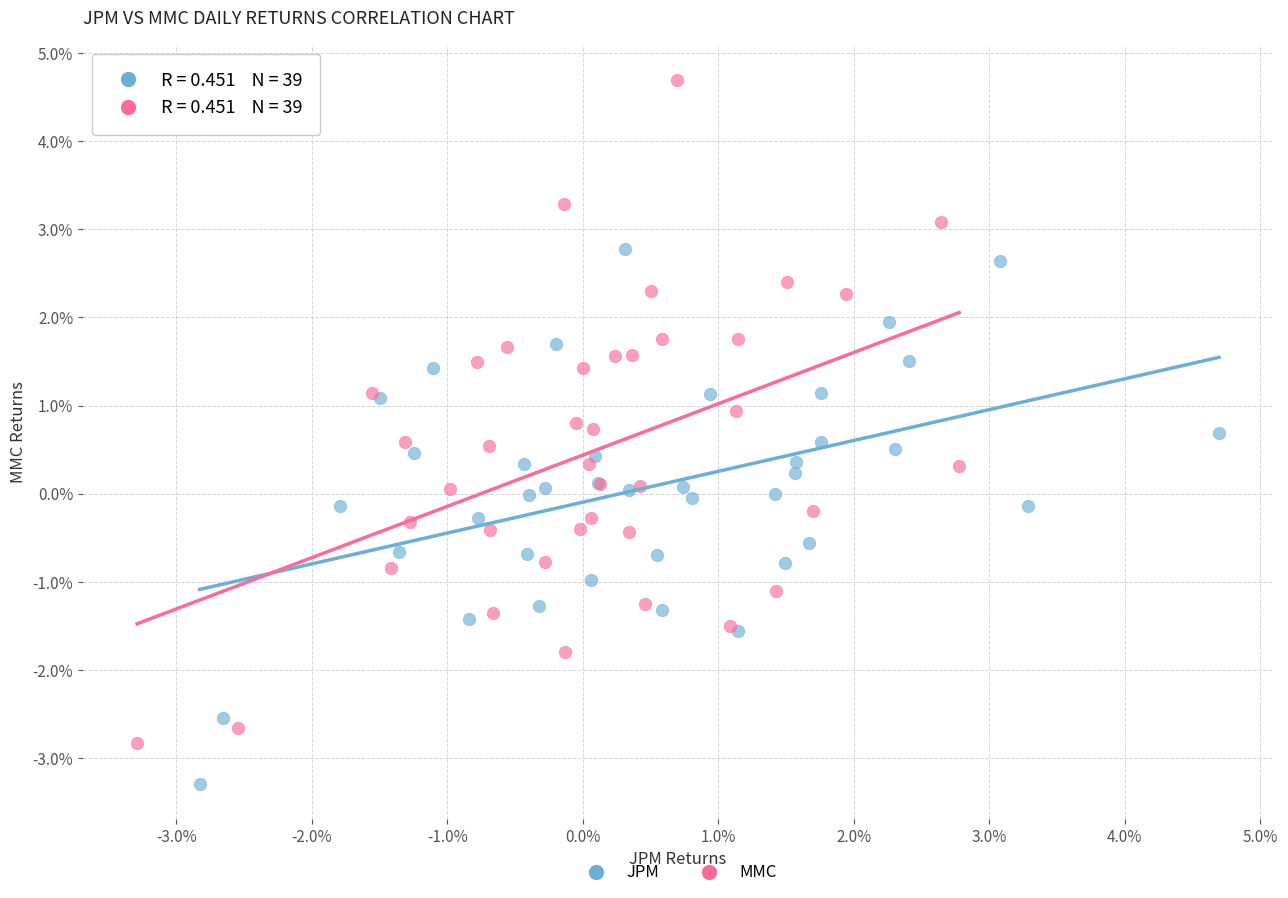

What are all the series names shown in the legend?

JPM, MMC